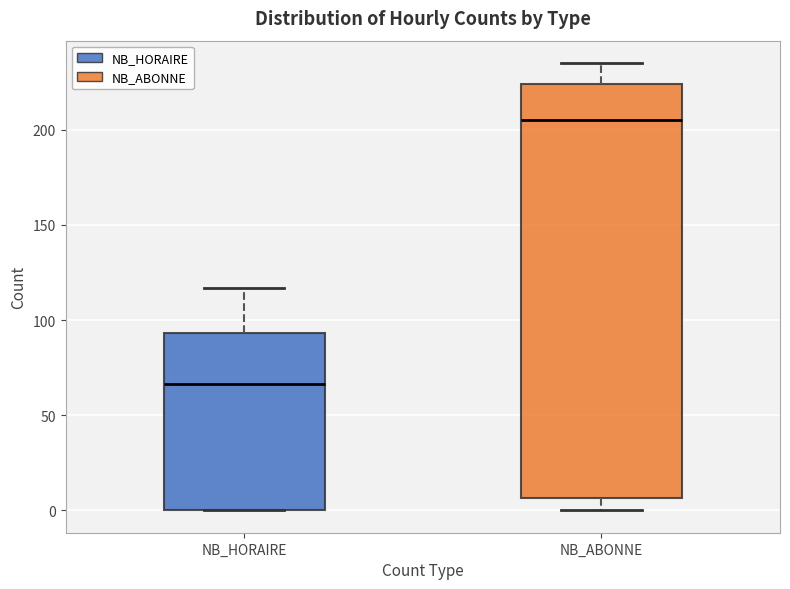

Reading left to right, transcribe this box plot: for each box, give where its median line is, the range the box spans, and where its two whiskers end, as read against the y-axis. The values are not printed on the chart, so give them approximately, as read against the axis.

NB_HORAIRE: median 65, box 0 to 95, whiskers 0 to 115
NB_ABONNE: median 205, box 5 to 225, whiskers 0 to 235